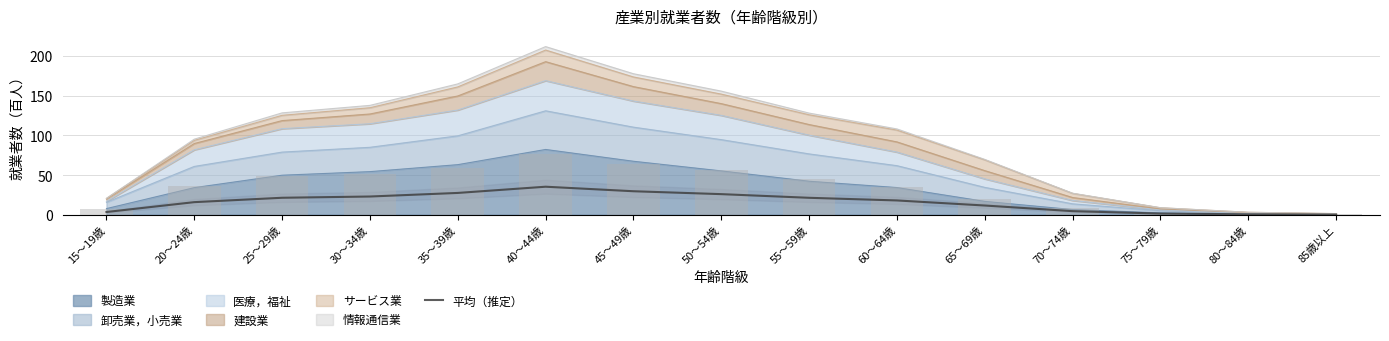

How many data points are less than 18?

7